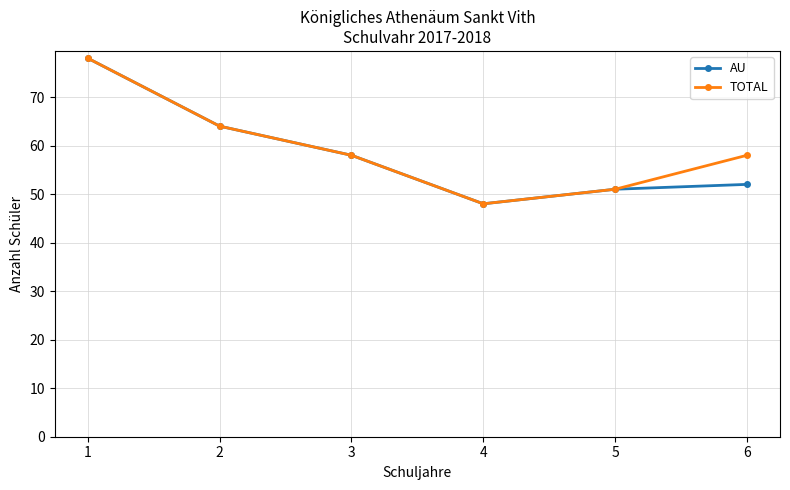

How many lines are shown in the chart?

2